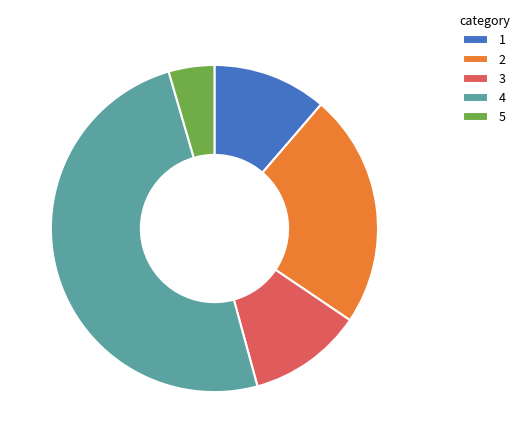

Is 1 the majority of the pie?

No